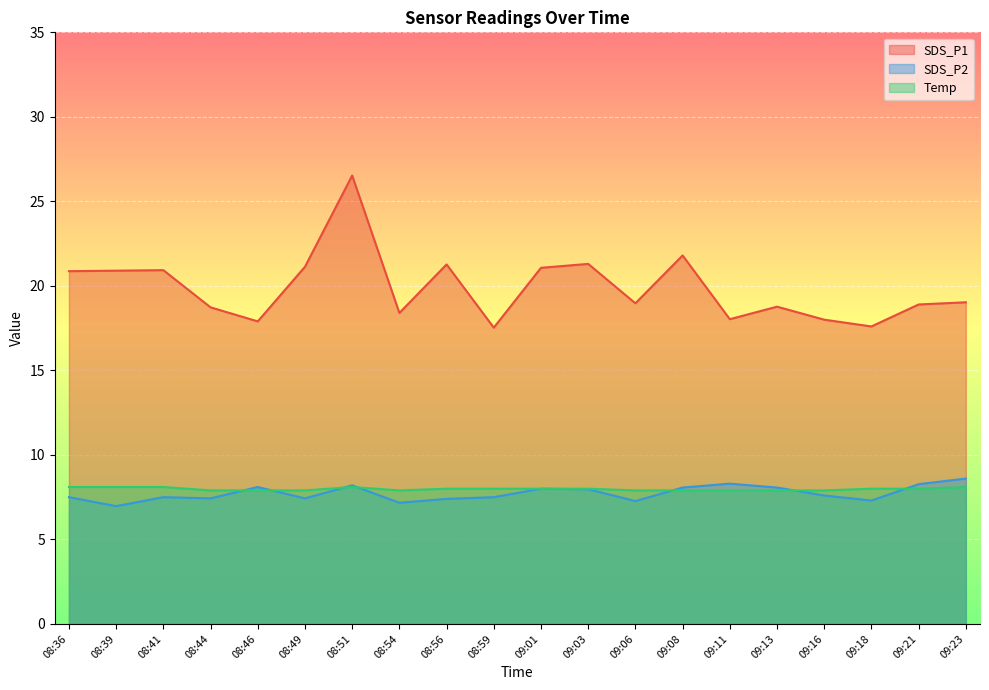

What are all the series names shown in the legend?

SDS_P1, SDS_P2, Temp